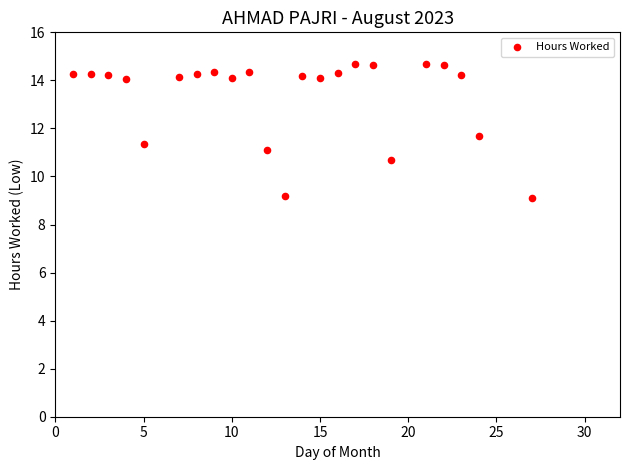

What is the range of X values (max minus min)?

26.0